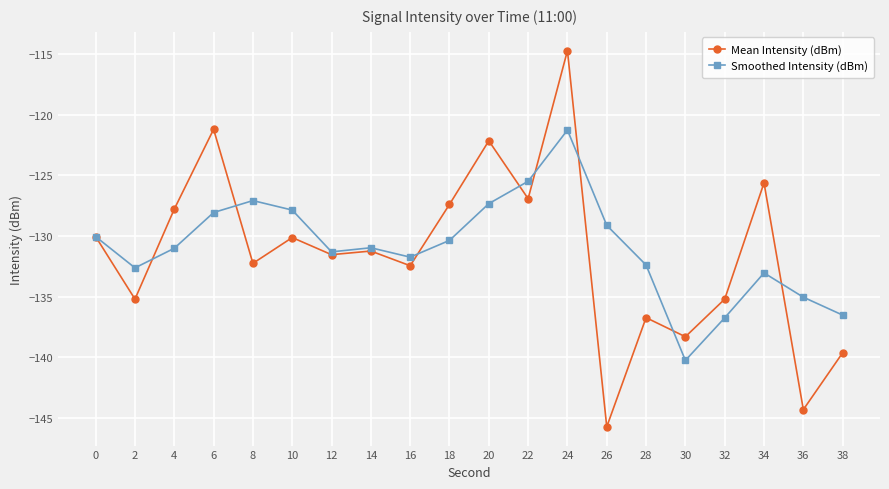

What is the approximate value of Mean Intensity (dBm) at 20?

-122.1